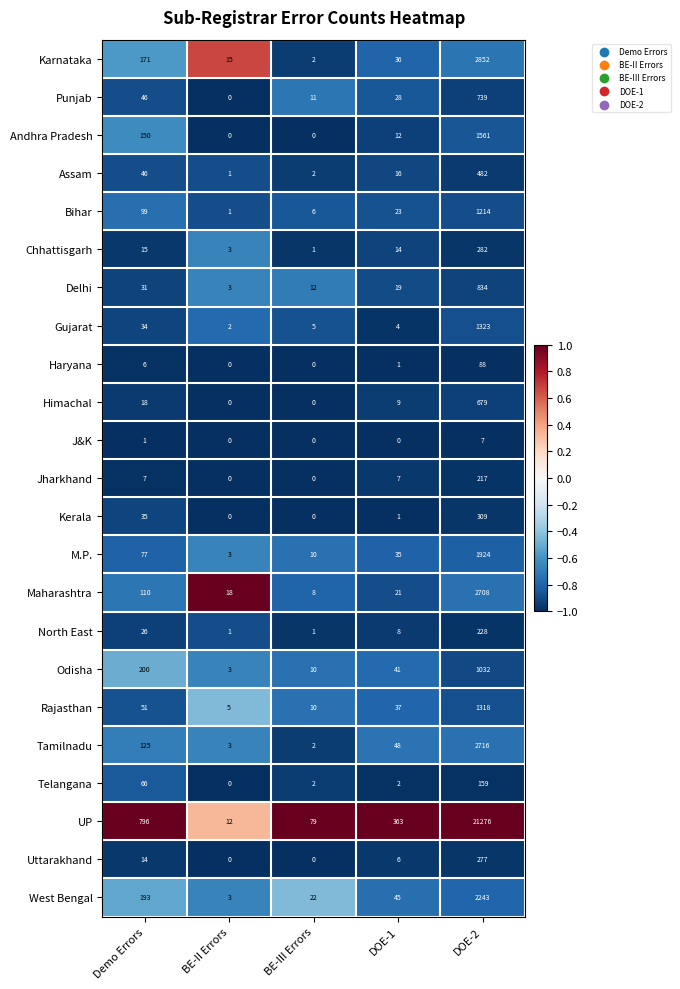

The Rajasthan series shows 35 at Demo Errors. True or false?

False